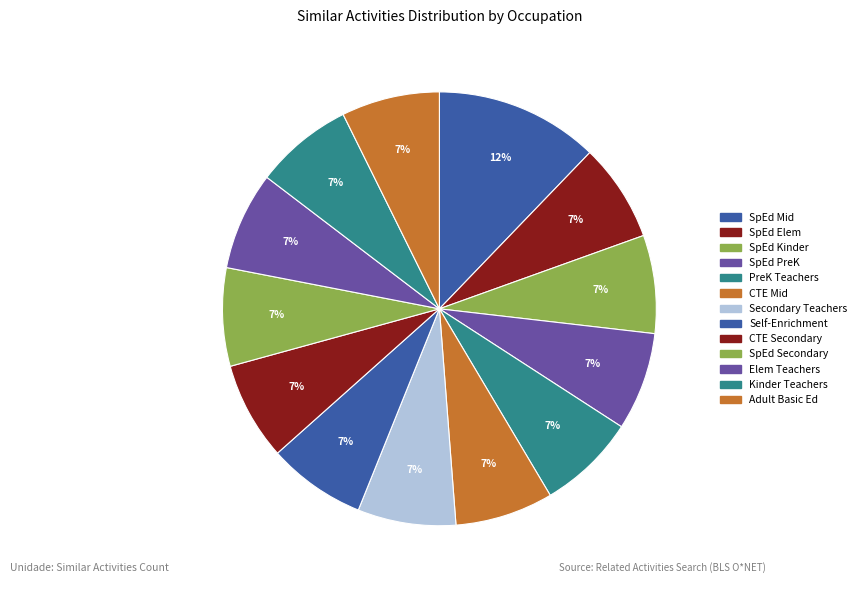

To the nearest percent, what is the average slice percentage?

7%